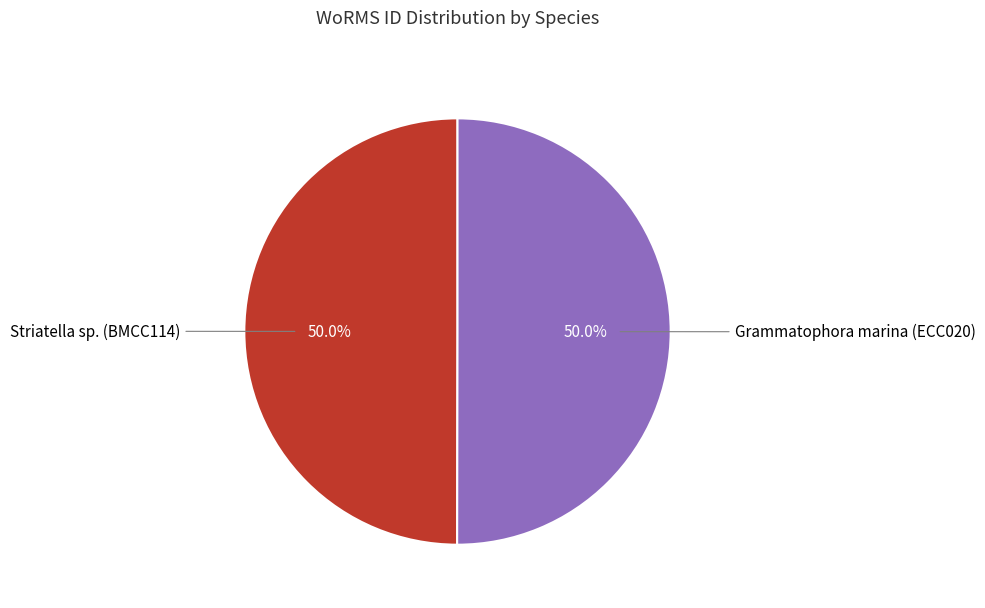

How many slices are in this pie chart?

2